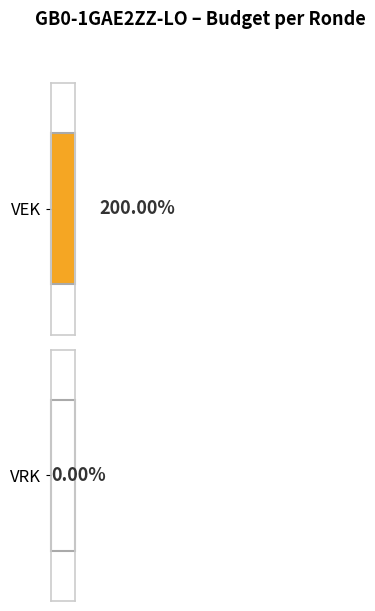

Which series changed the most between 2022 Opmaak - goedgekeurd and 2021 uitvoering?

VEK